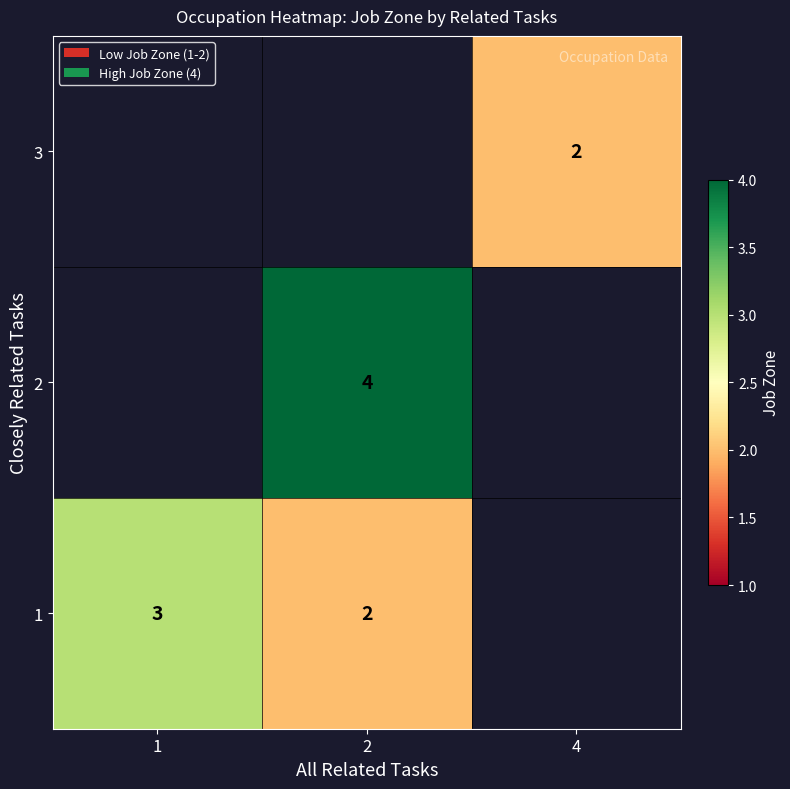

Count the number of data series in this chart.

3